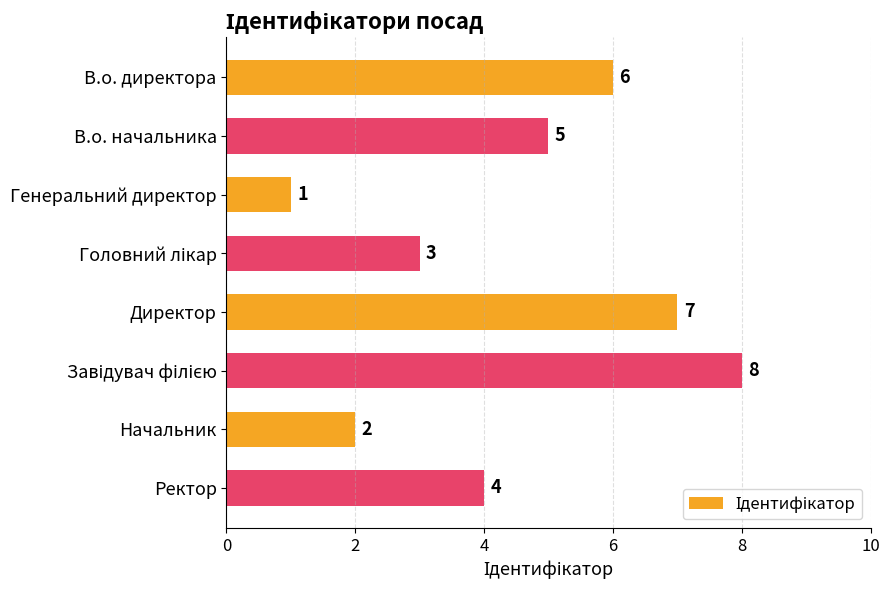

What is the difference between the maximum and minimum values?

7